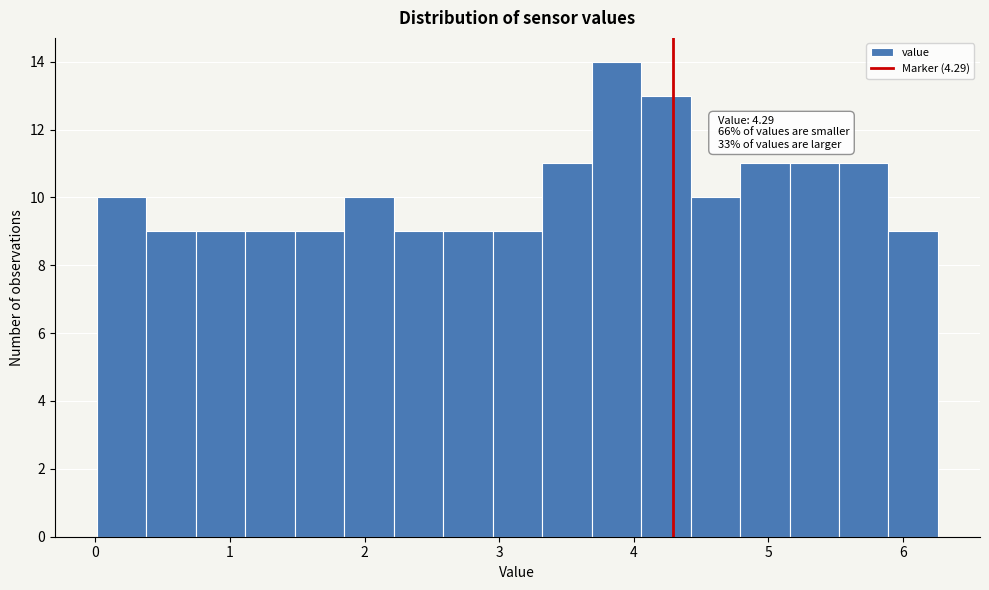

Around what value on the x-axis is the tallest bar? Give the approximate position of its centre, as read against the axis.

3.9